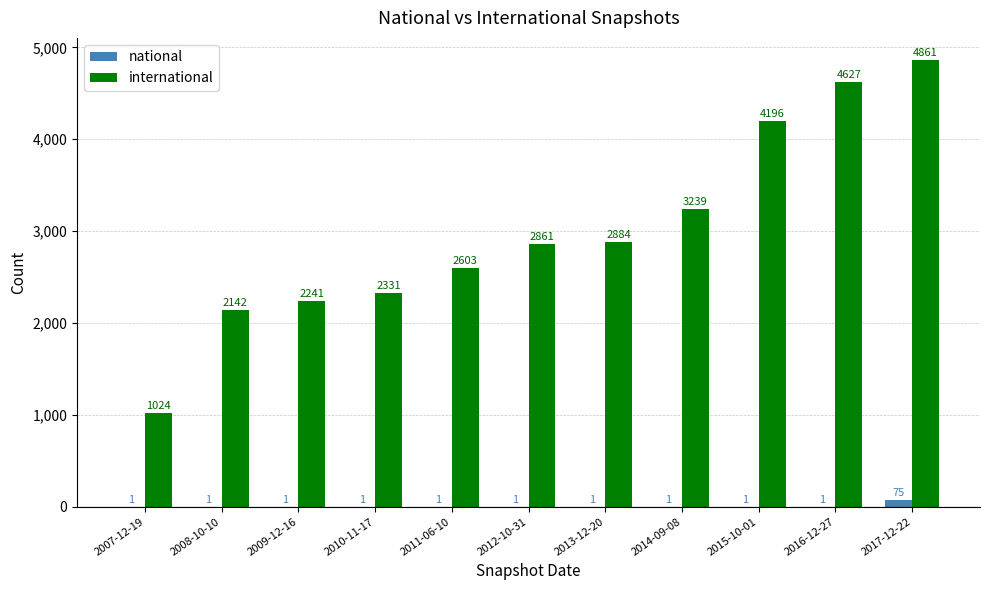

Which series changed the most between 2010-11-17 and 2015-10-01?

international